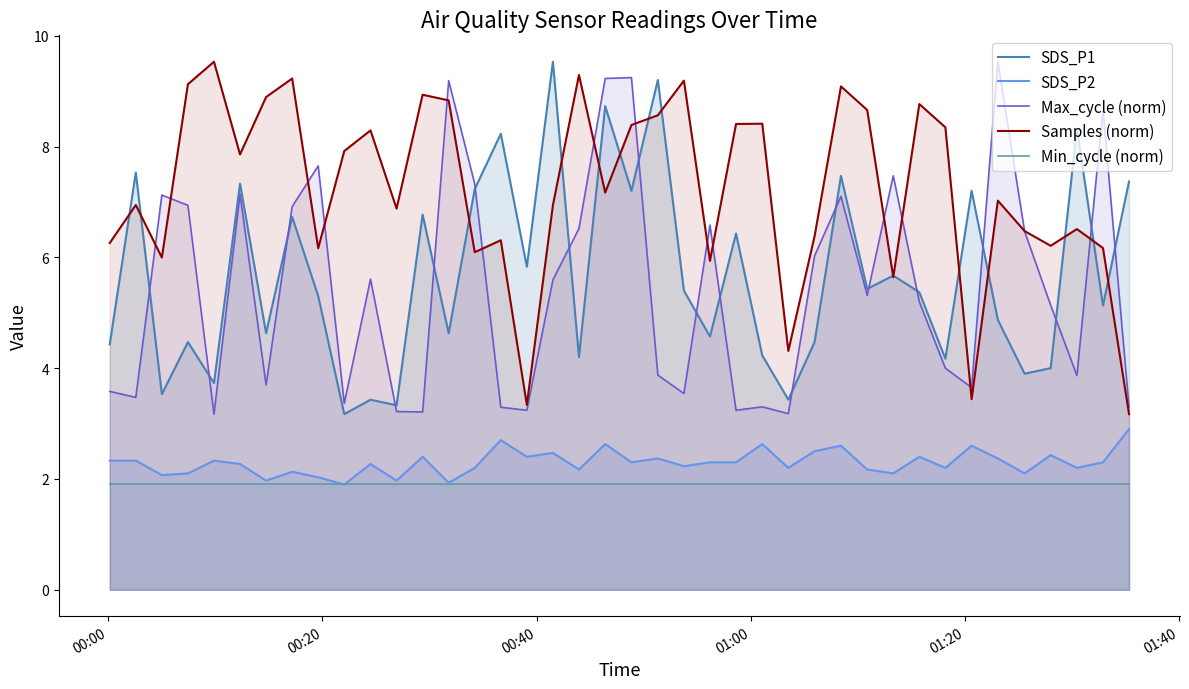

True or false: Samples (norm) and SDS_P2 intersect in this chart.

False